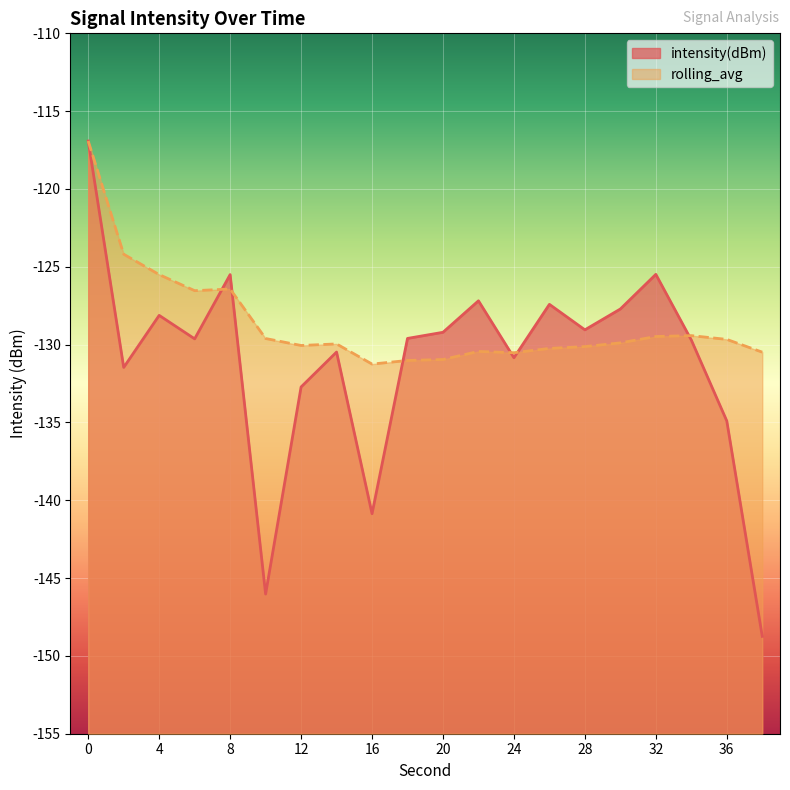

List the series in order of their peak value, highest first.

intensity(dBm), rolling_avg